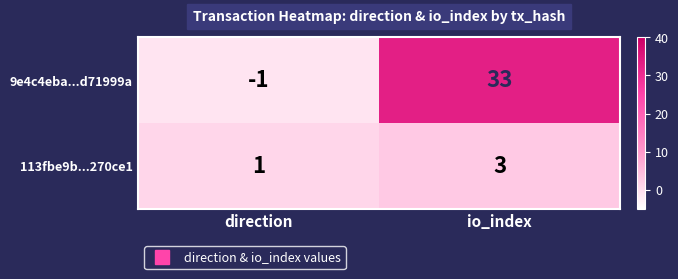

The value of 9e4c4eba...d71999a at io_index is 33. True or false?

True